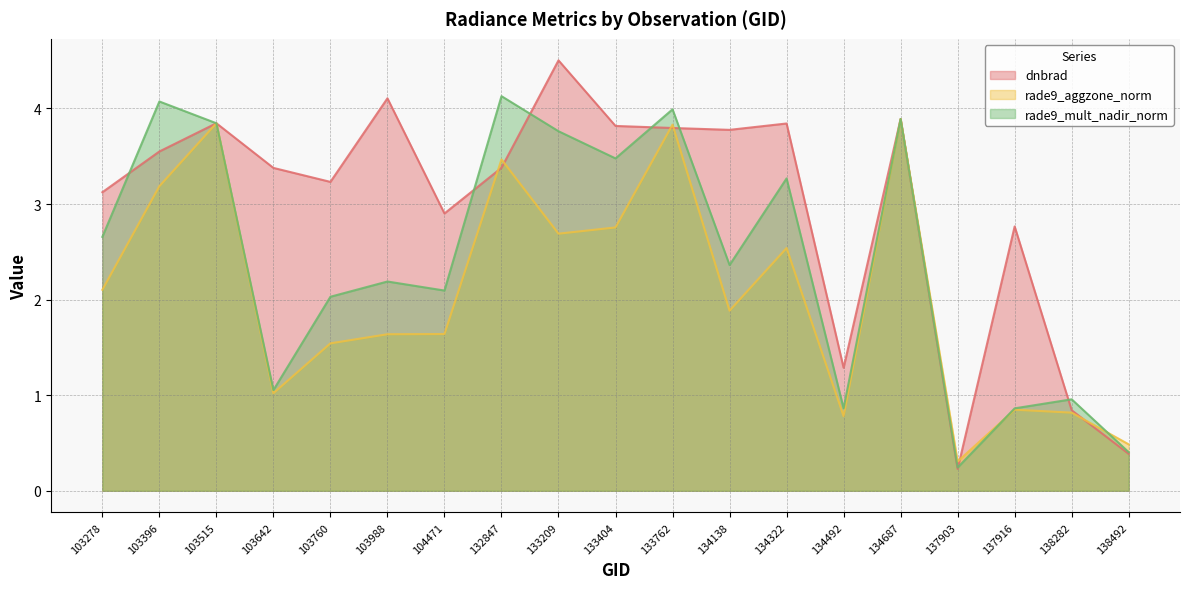

In rade9_mult_nadir_norm, how many points are lower than both neighbors (excluding endpoints)?

6